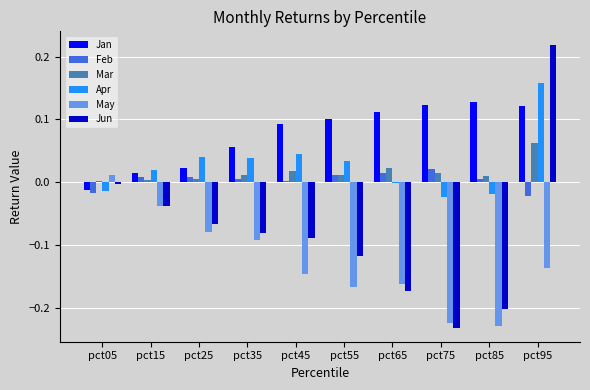

Is it true that Apr equals 0.0 at pct15?

True